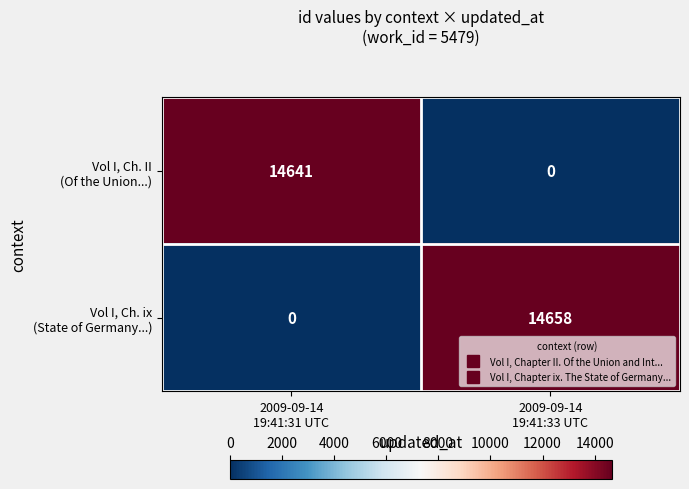

What is the difference between the highest and lowest values at 2009-09-14
19:41:33 UTC?

14658